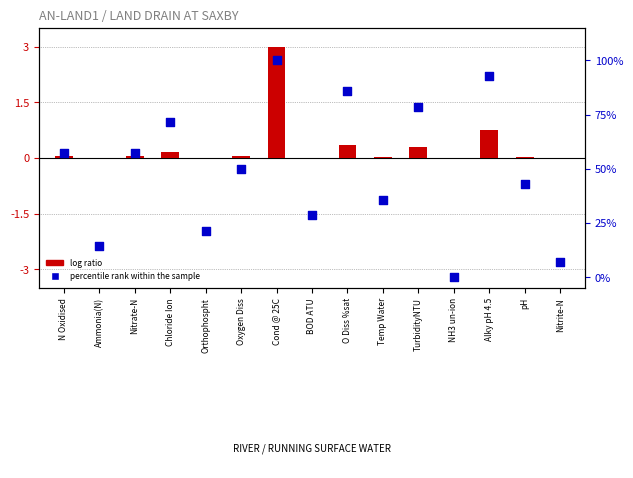

At how many categories does at least one series exceed 10?

13